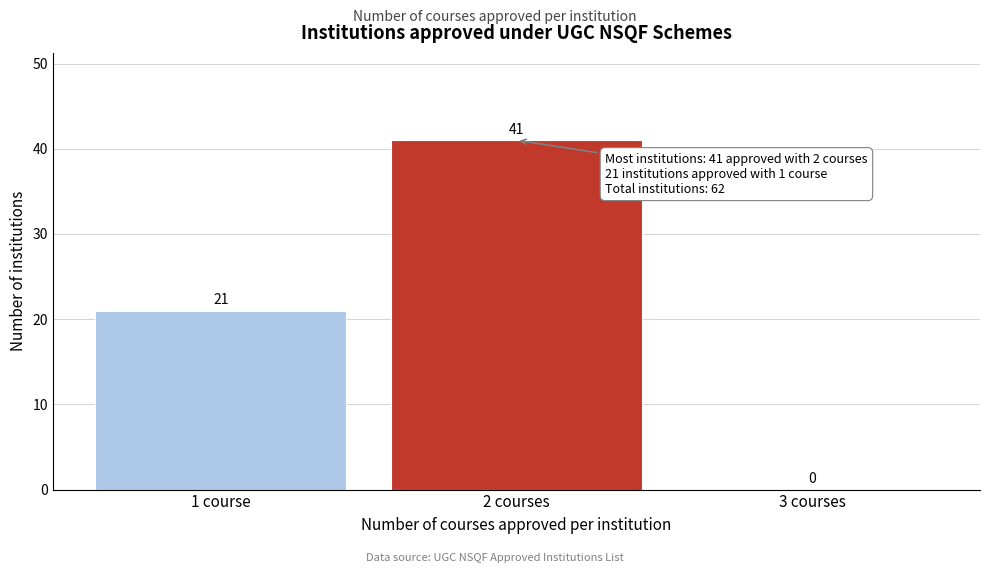

Reading left to right, extract all data points from this chart.

1 course=21	2 courses=41	3 courses=0